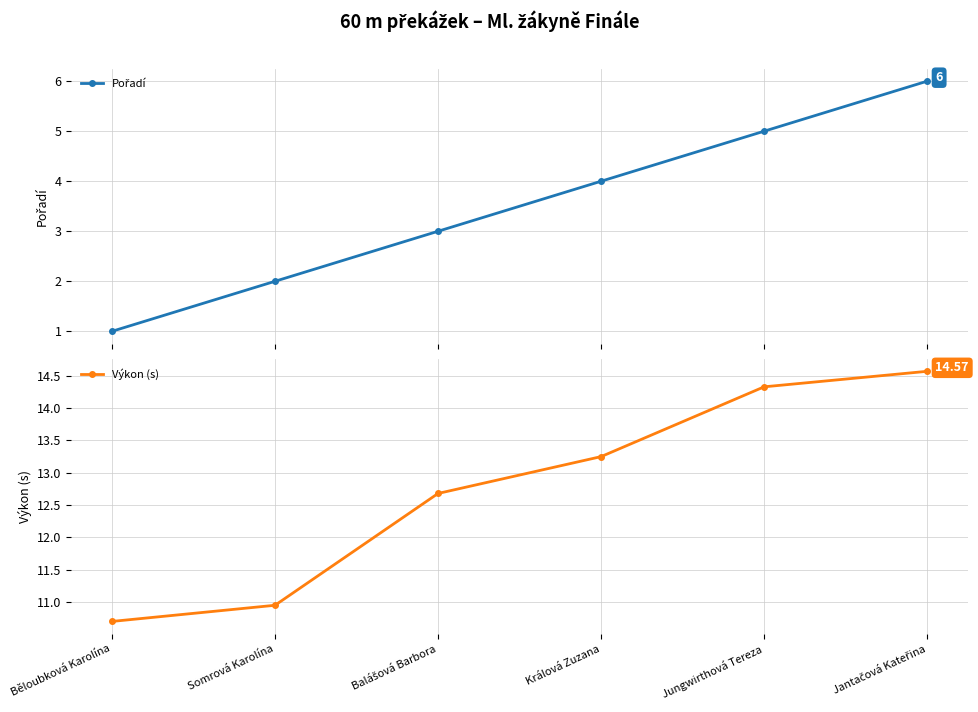

Which series changed the most between Somrová Karolína and Králová Zuzana?

Výkon (s)